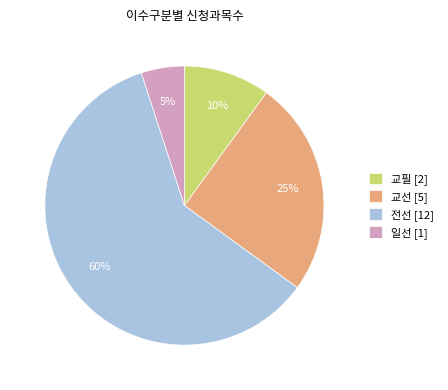

Do 교선 [5] and 전선 [12] together represent more than half of the pie?

Yes